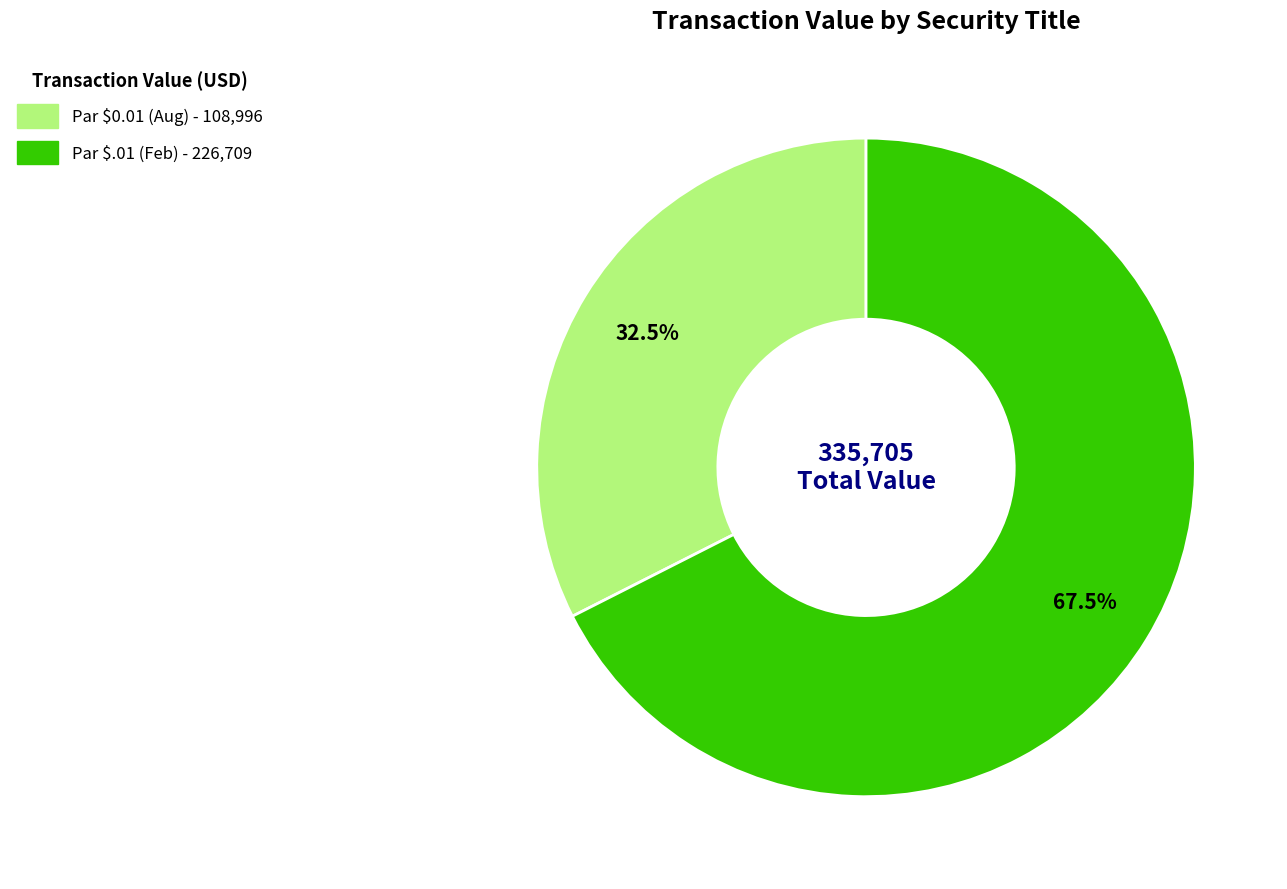

Is there a majority slice in this chart?

Yes